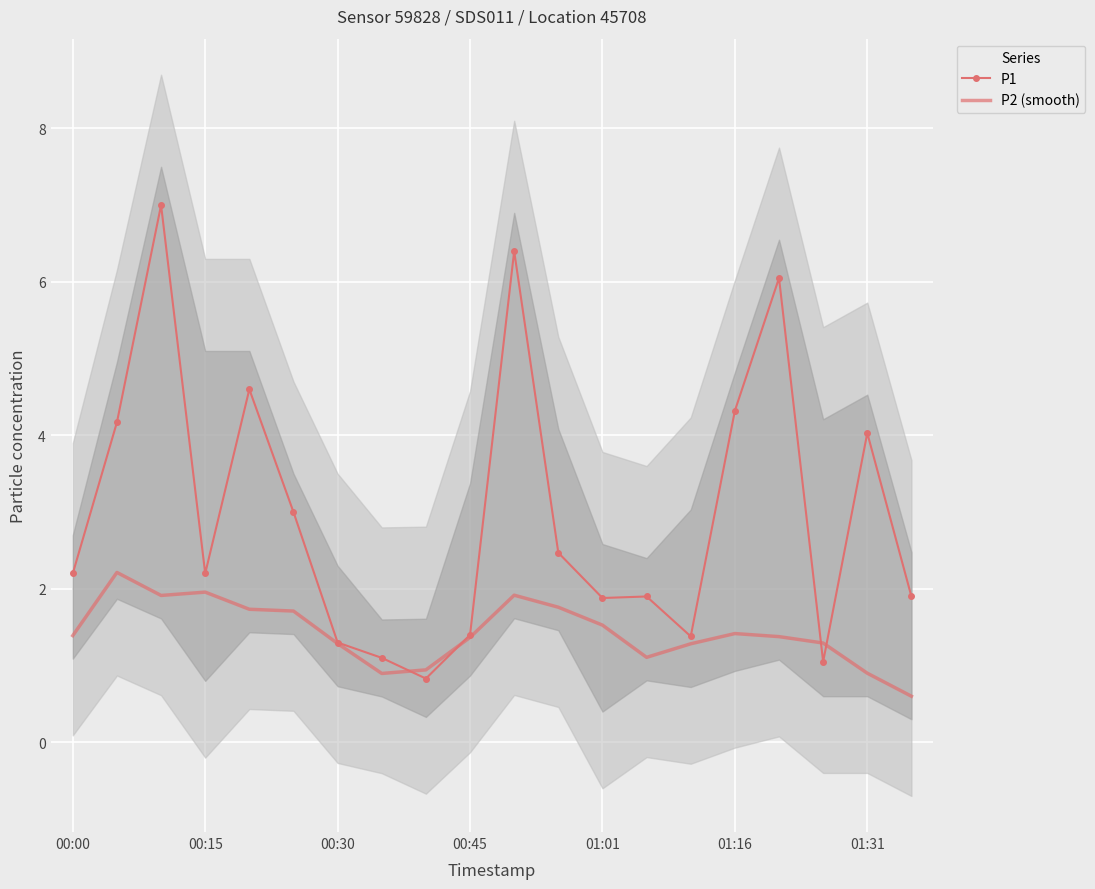

What is the sum of all P1 values?

59.2